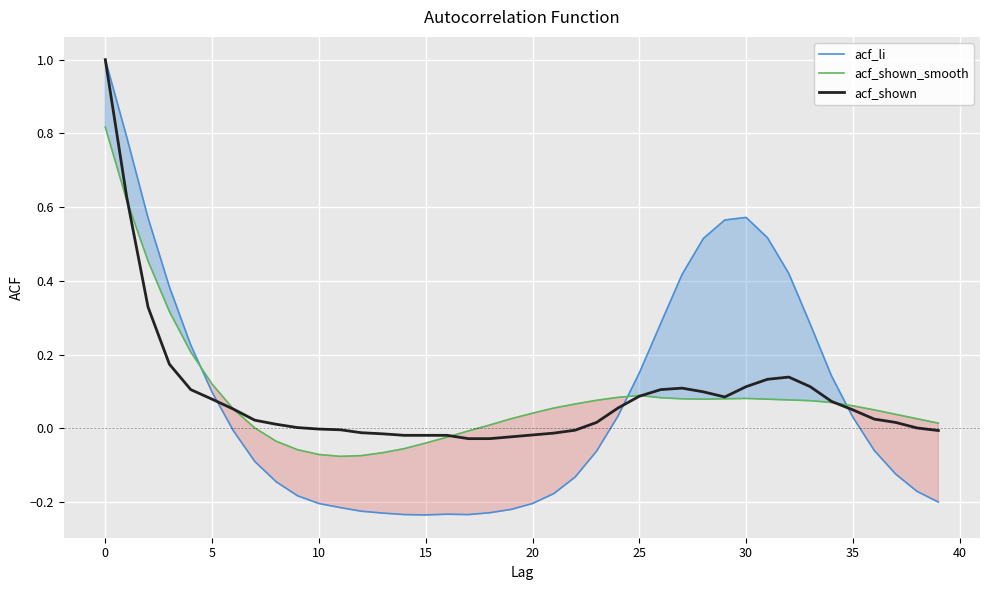

Between −5 and 27, which series saw the biggest shift?

acf_shown